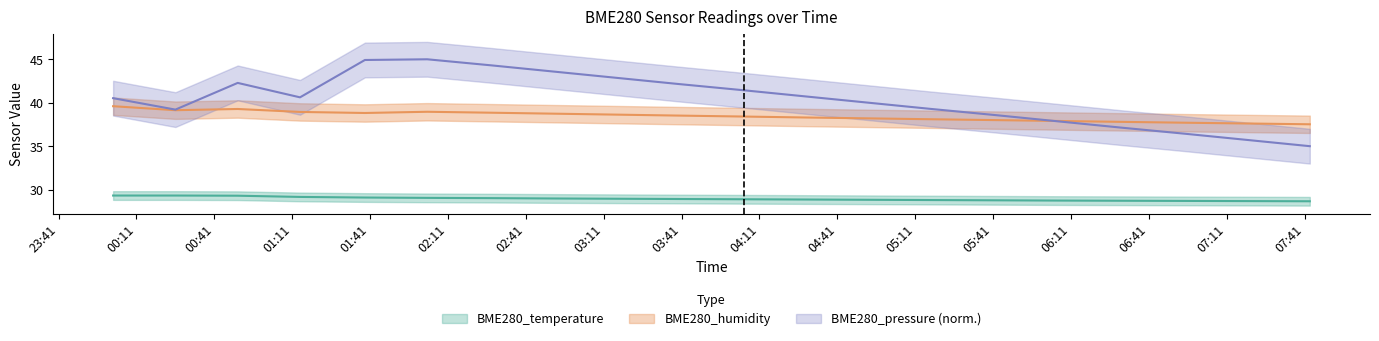

At BME280_pressure, list the series in order from largest to smallest.

BME280_pressure, BME280_humidity, BME280_temperature